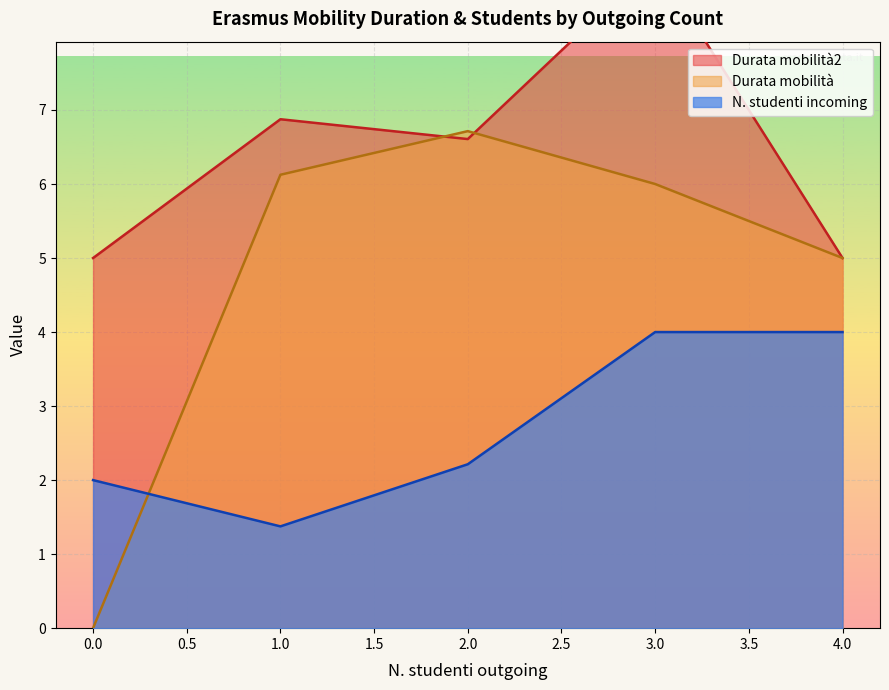

List the series in order of their peak value, lowest first.

N. studenti incoming, Durata mobilità, Durata mobilità2